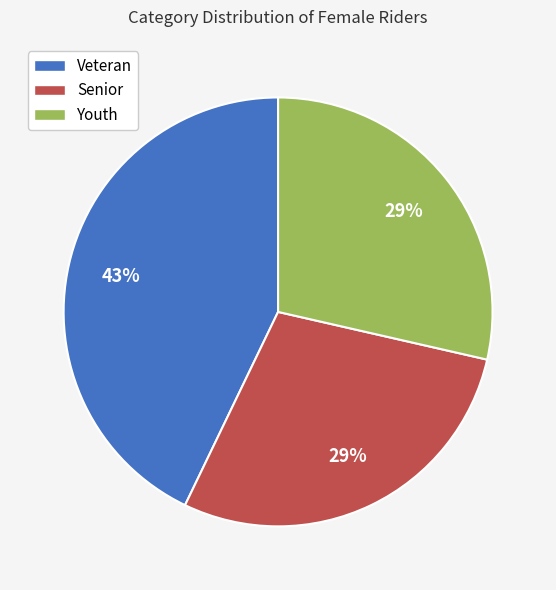

What percentage is the Youth slice, to the nearest percent?

29%